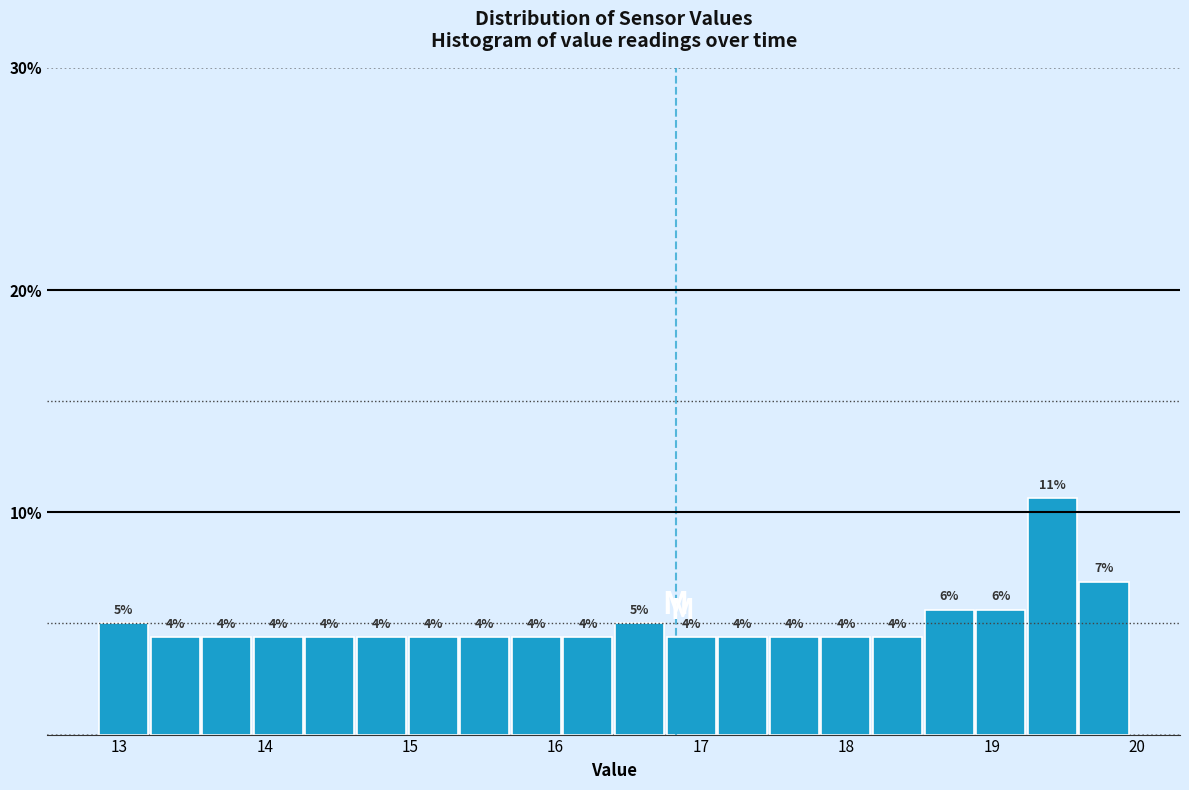

Around what value on the x-axis is the tallest bar? Give the approximate position of its centre, as read against the axis.

19.4